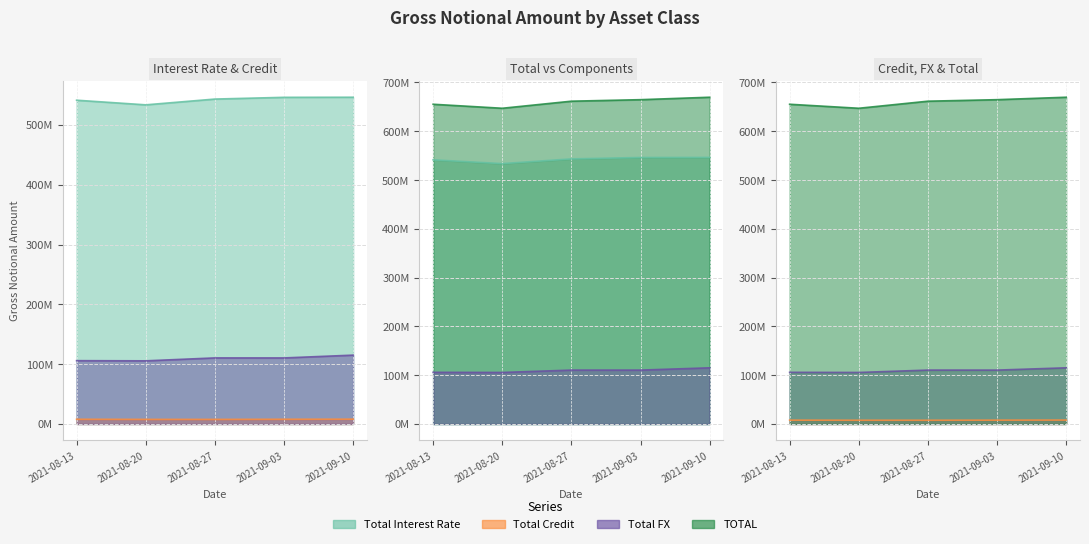

True or false: TOTAL and Total Credit cross at least once.

False